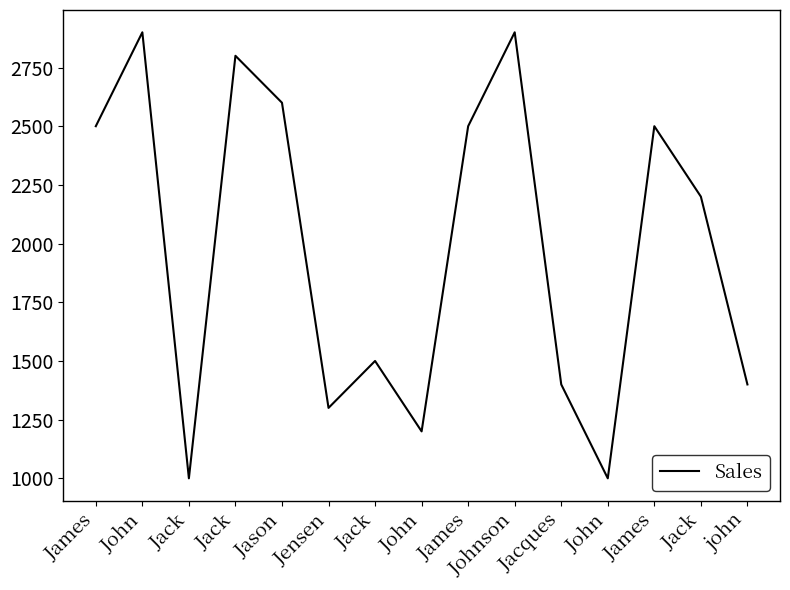

How many values are below 2200?

7